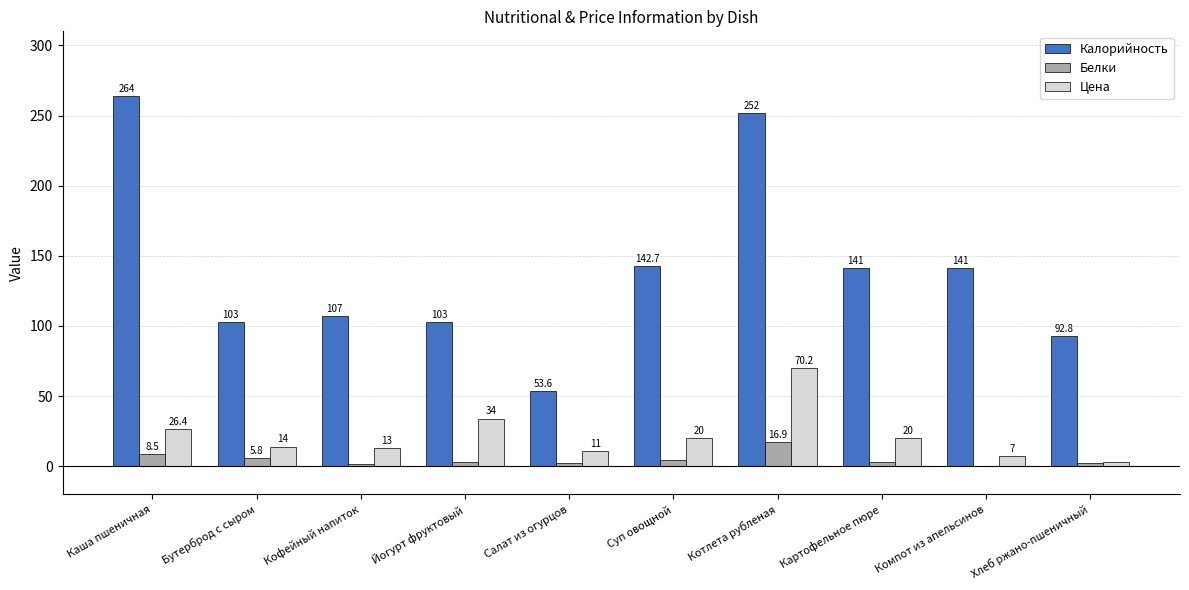

Does the chart contain stacked bars?

No